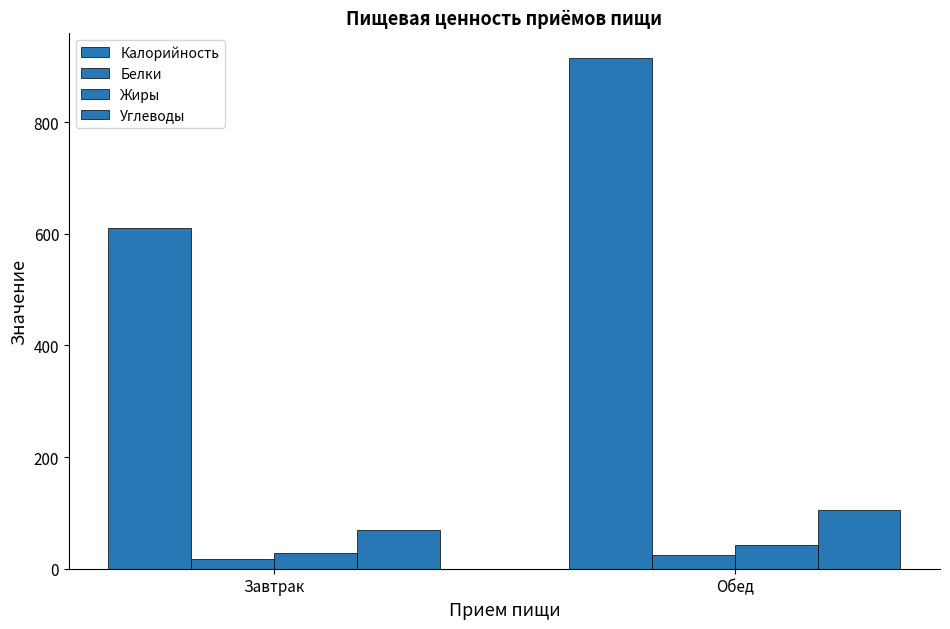

How many values in the Углеводы series are below 105?

1